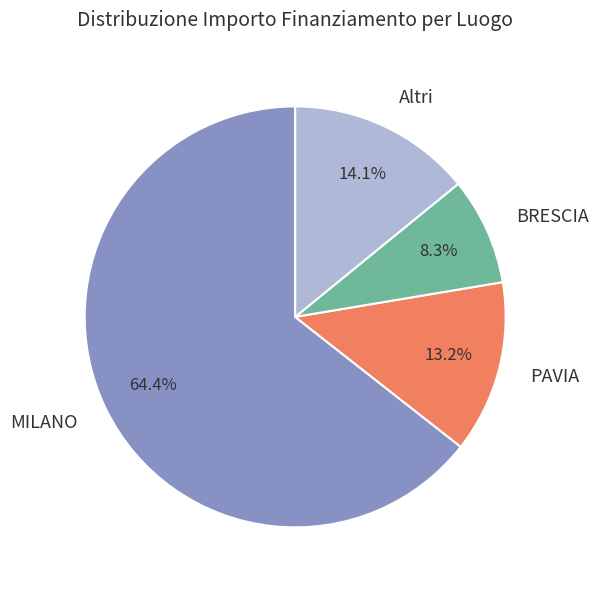

Do Altri and PAVIA together represent more than half of the pie?

No